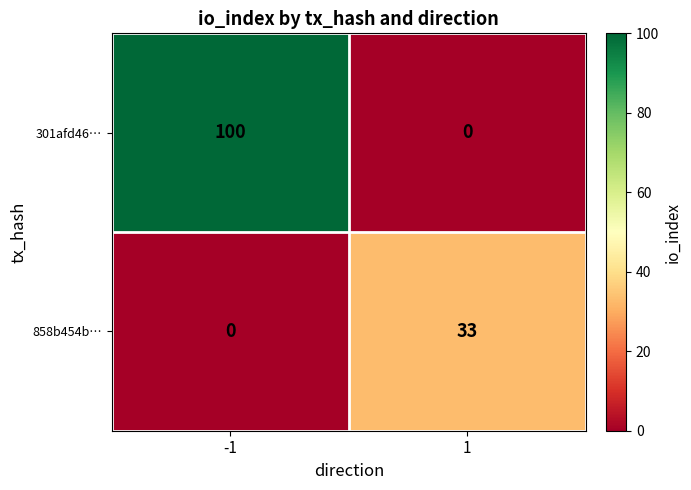

Reading right to left, list all the values displayed in this chart.

301afd46…: 1=0	-1=100
858b454b…: 1=33	-1=0